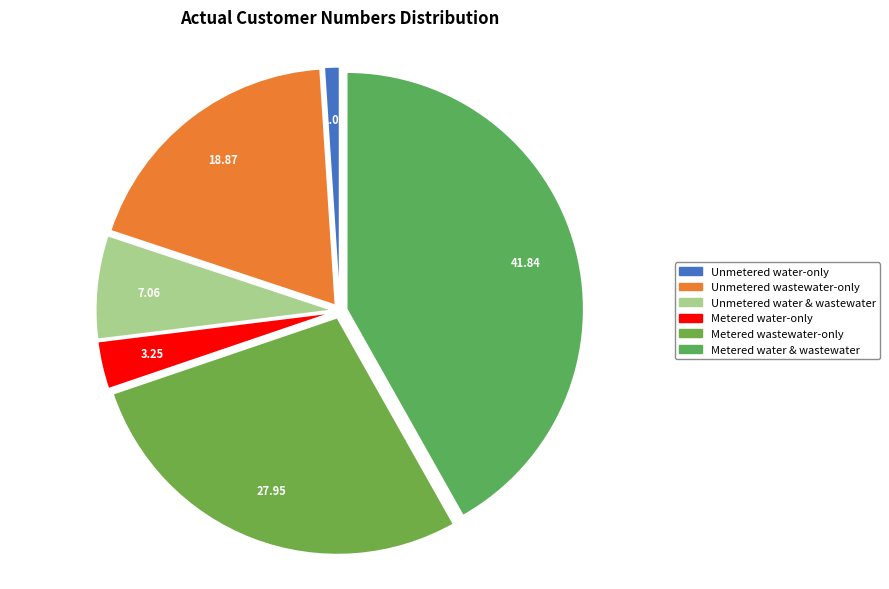

How many slices are in this pie chart?

6